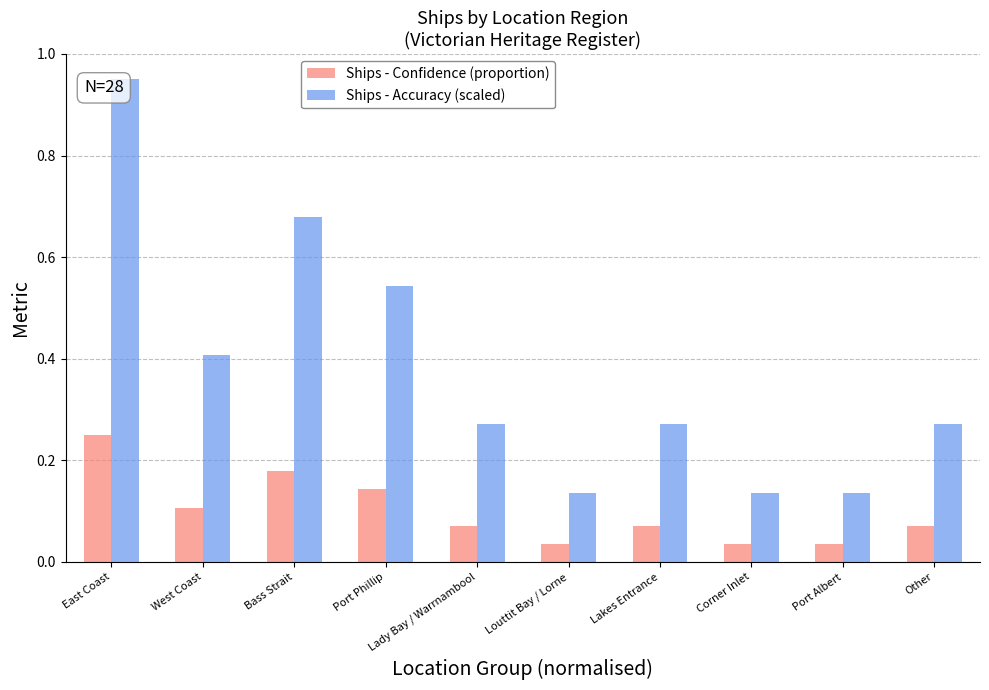

At which label does Ships - Accuracy (scaled) reach its peak?

East Coast